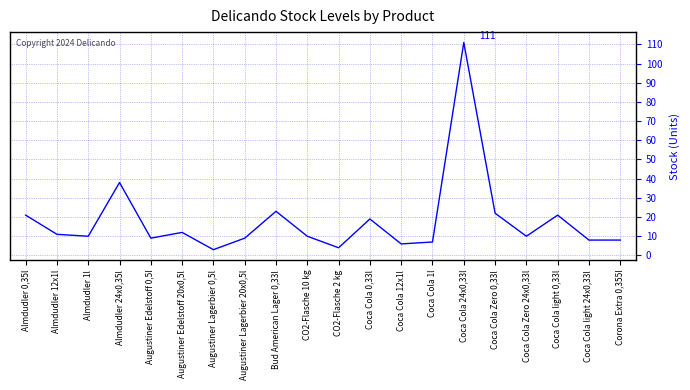

What position from the right is Almdudler 12x1l?

19